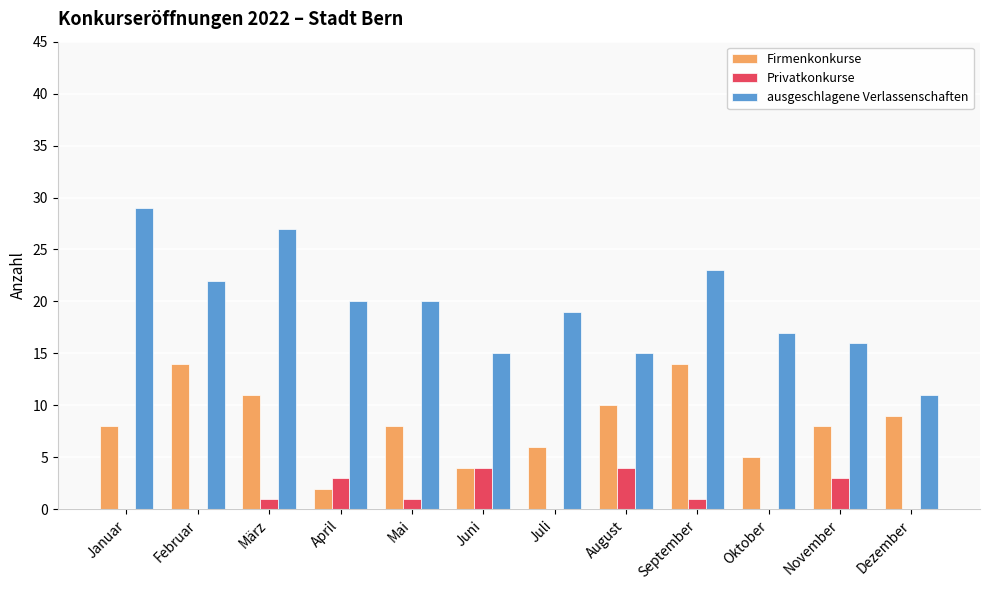

Is the value of Privatkonkurse at April greater than the value of ausgeschlagene Verlassenschaften at Juni?

No